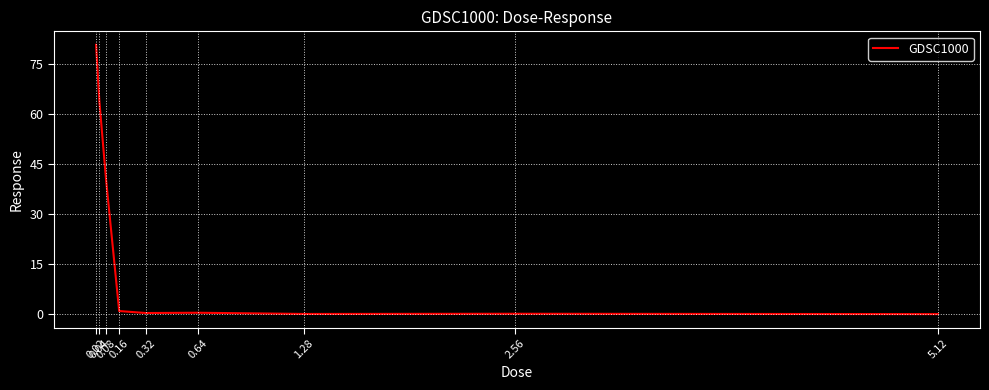

The value at 0.32 is 0.2. True or false?

True